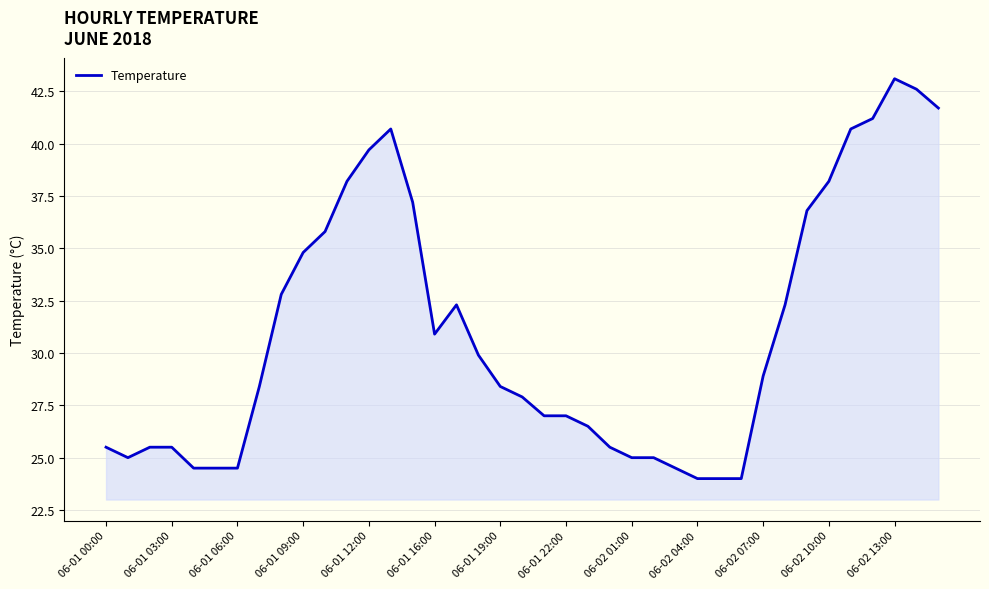

What is the smallest value displayed?

24.0